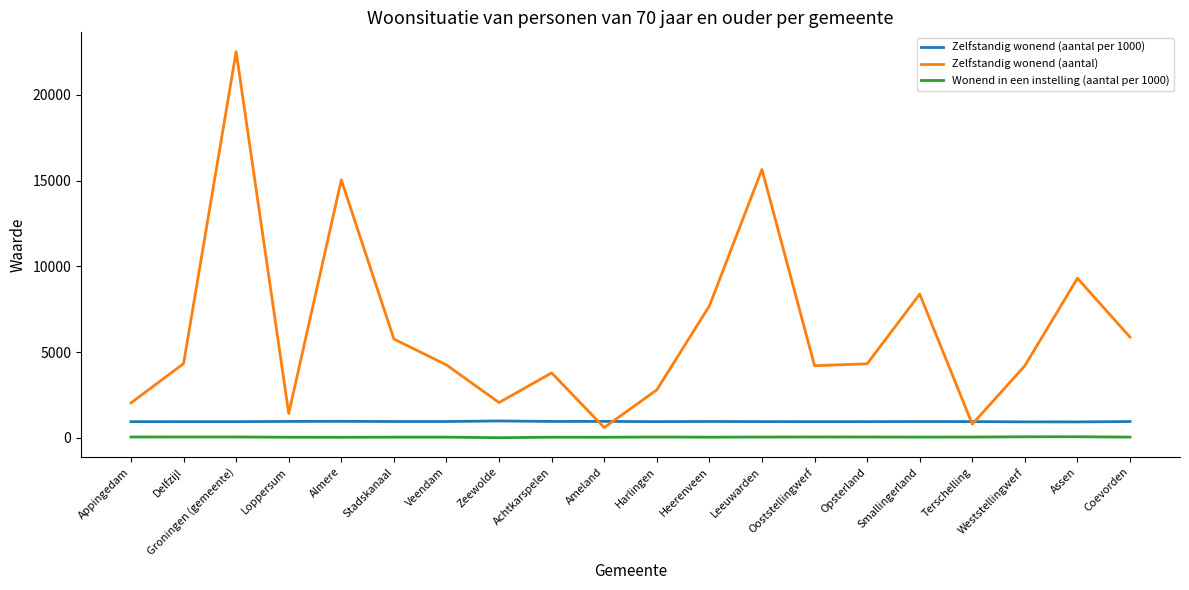

True or false: Zelfstandig wonend (aantal) and Wonend in een instelling (aantal per 1000) intersect in this chart.

False